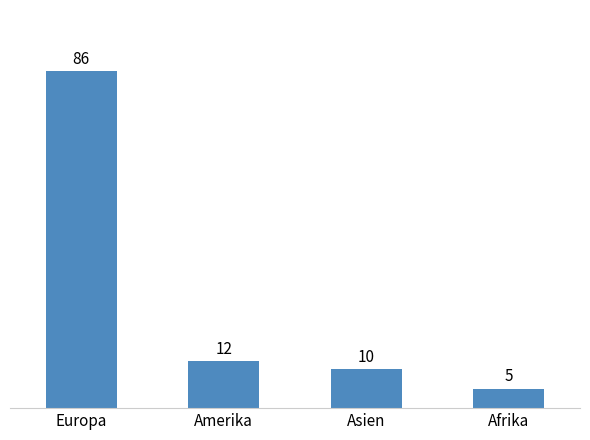

What is the difference between the maximum and second lowest values?

76